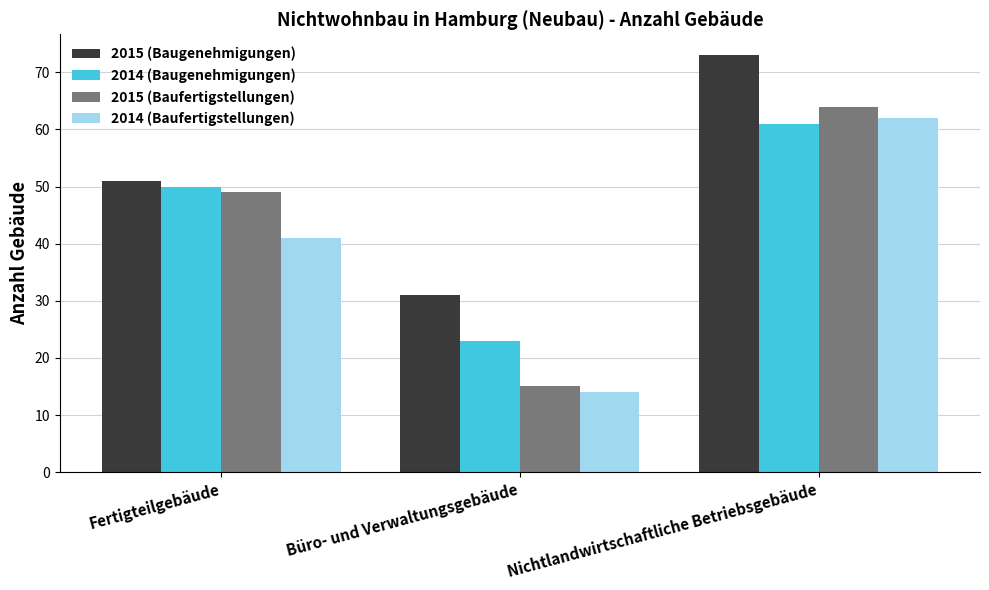

List the series in order of their overall mean, lowest first.

2014 (Baufertigstellungen), 2015 (Baufertigstellungen), 2014 (Baugenehmigungen), 2015 (Baugenehmigungen)